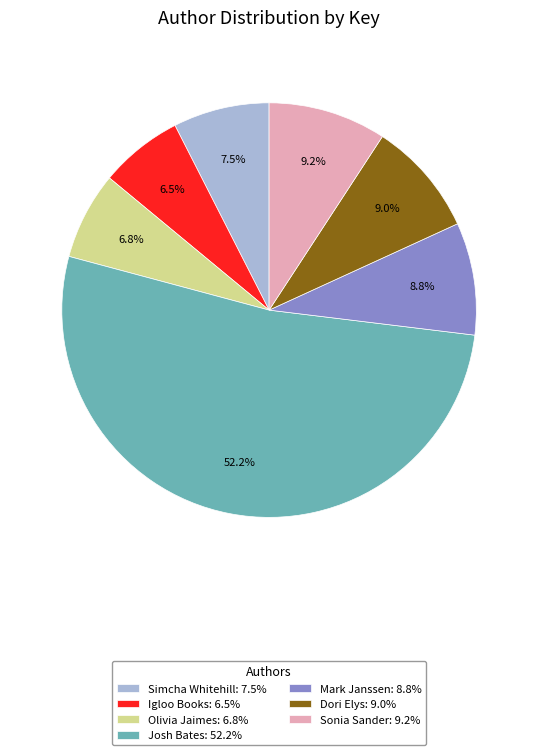

Which category has the biggest portion of the pie?

Josh Bates: 52.2%